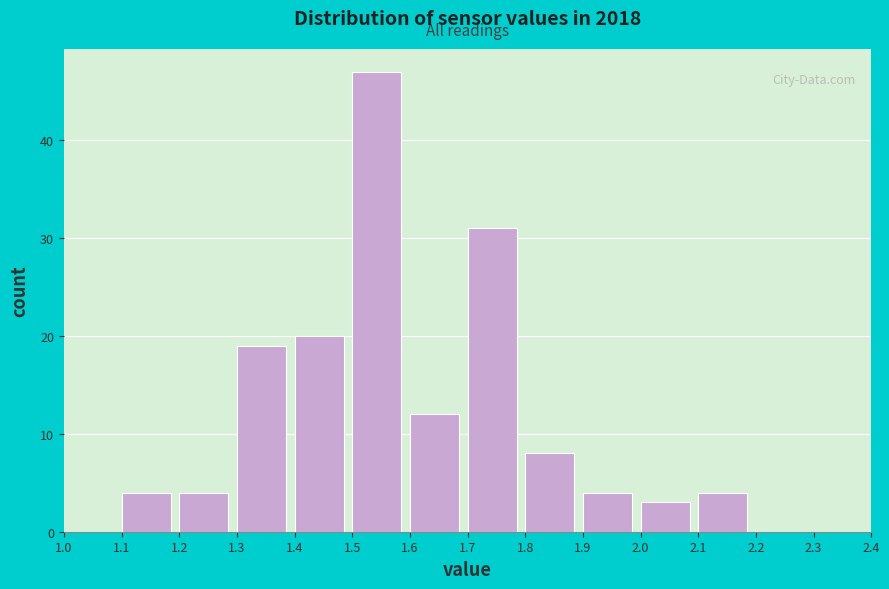

Which range on the x-axis has the tallest bar?

1.5 to 1.6